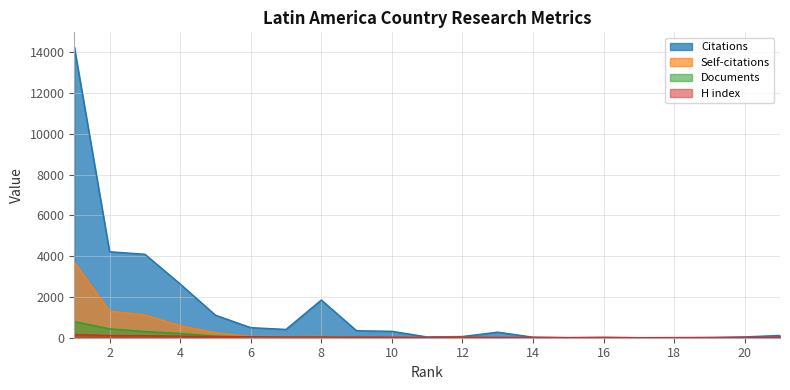

At which category is the sum across all series the highest?

1